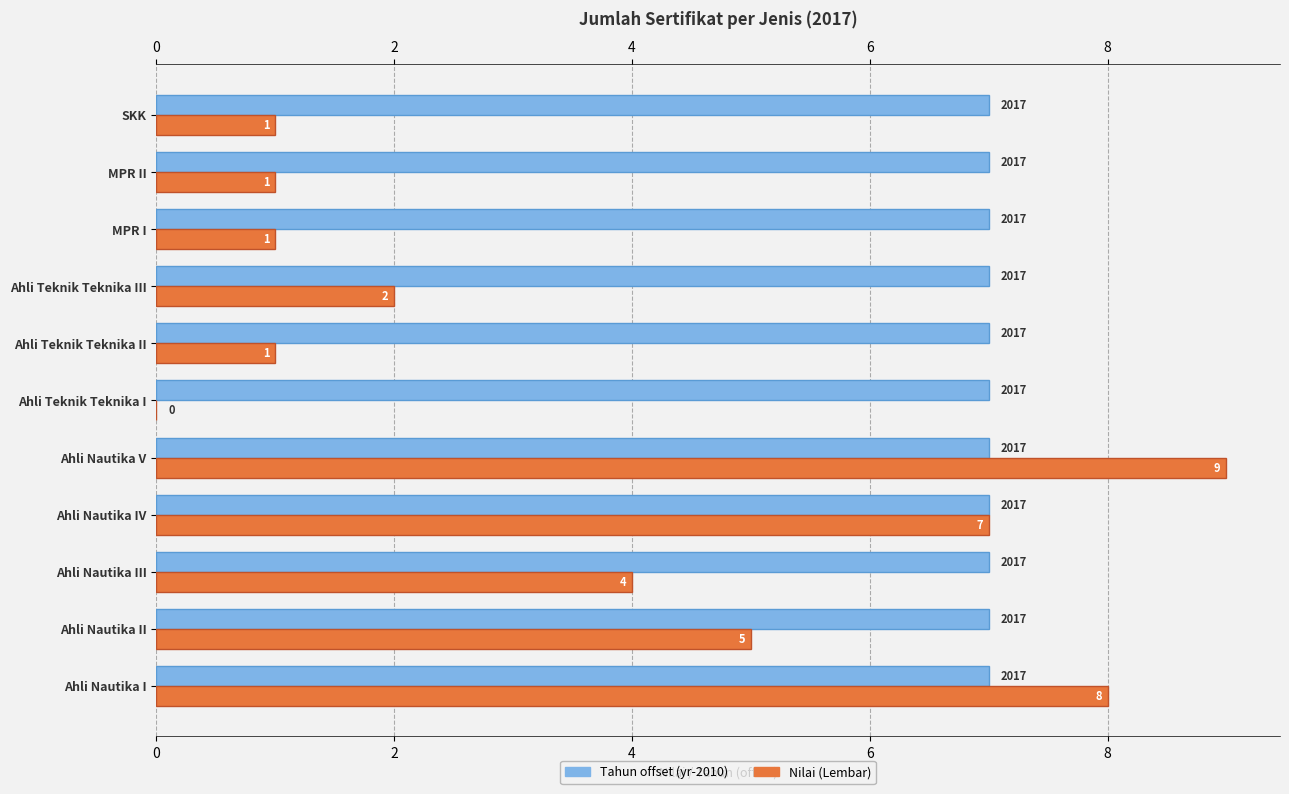

Between Ahli Nautika I and Ahli Nautika IV, which series saw the biggest shift?

Nilai (Lembar)